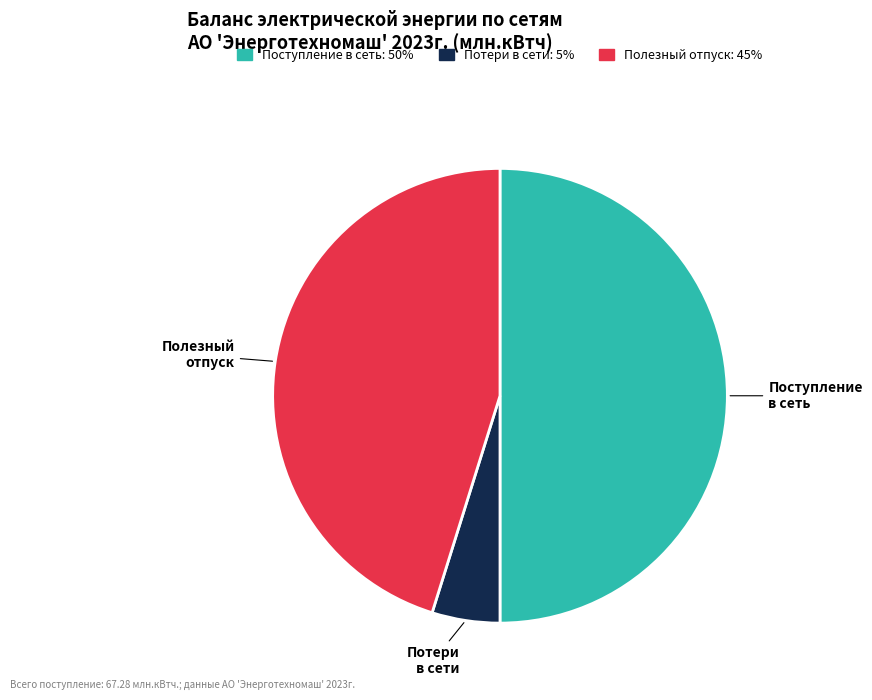

How many segments does this pie chart have?

3